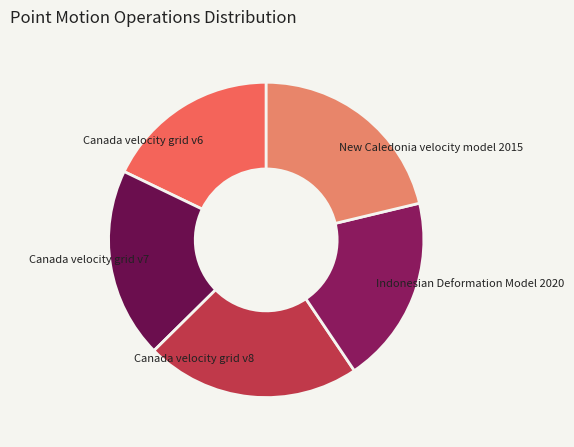

Do Canada velocity grid v8 and Canada velocity grid v6 together represent more than half of the pie?

No